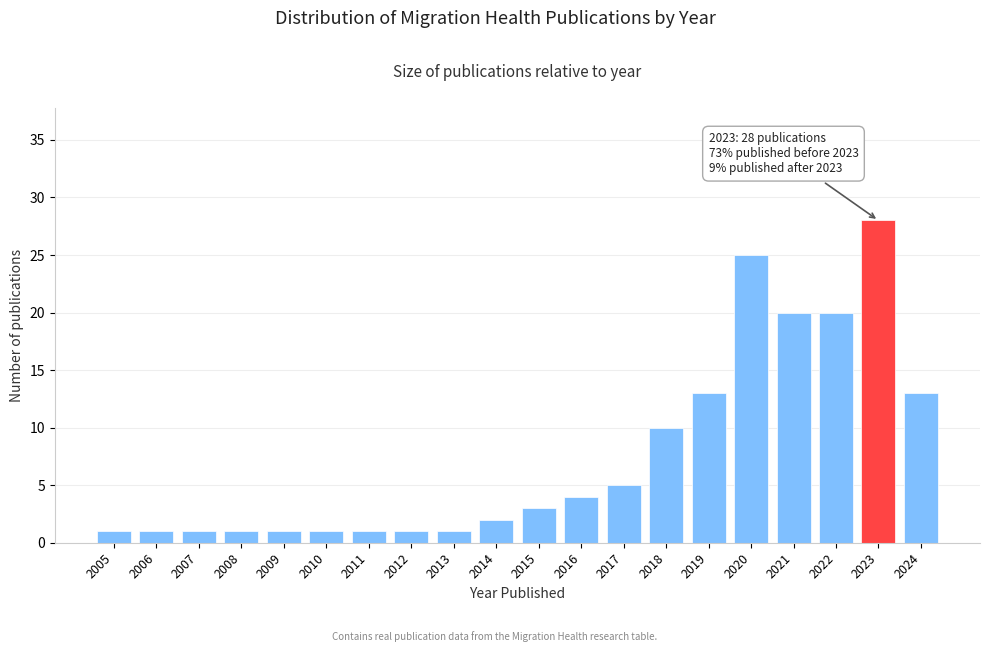

Reading right to left, what are all the values shown in this chart?

13	28	20	20	25	13	10	5	4	3	2	1	1	1	1	1	1	1	1	1